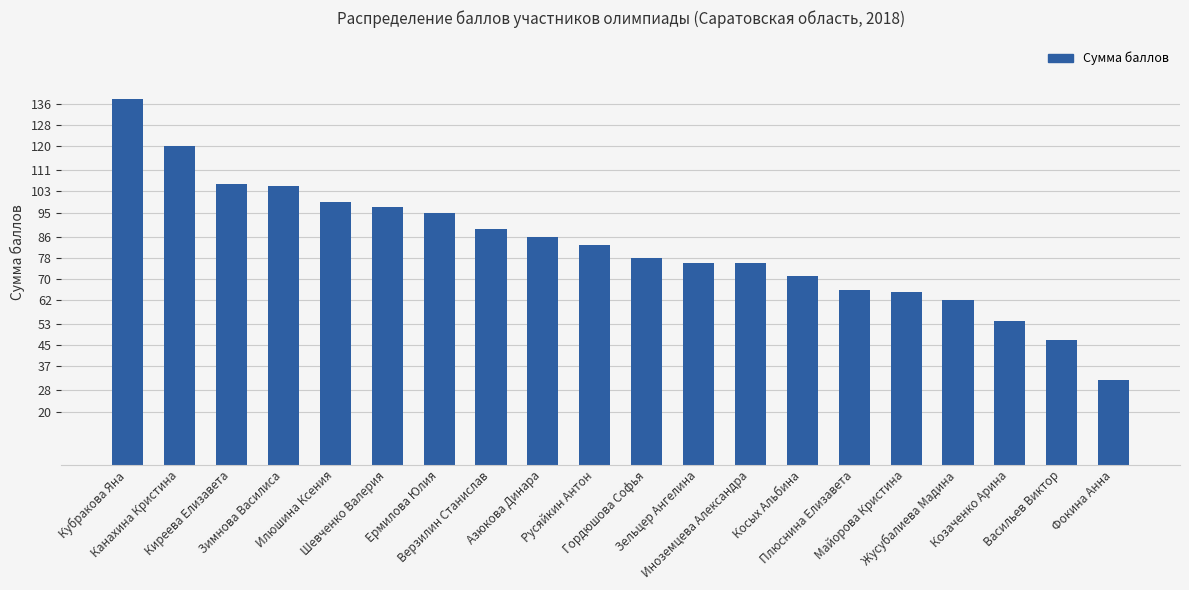

What is the minimum value shown in the chart?

32